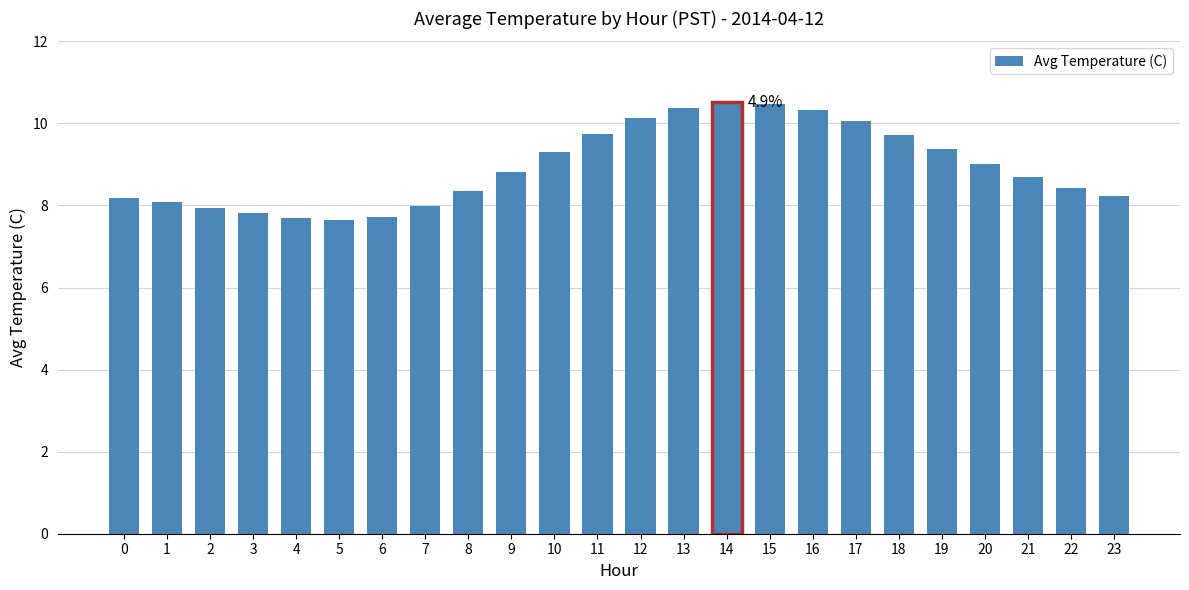

What is the smallest value displayed?

7.7